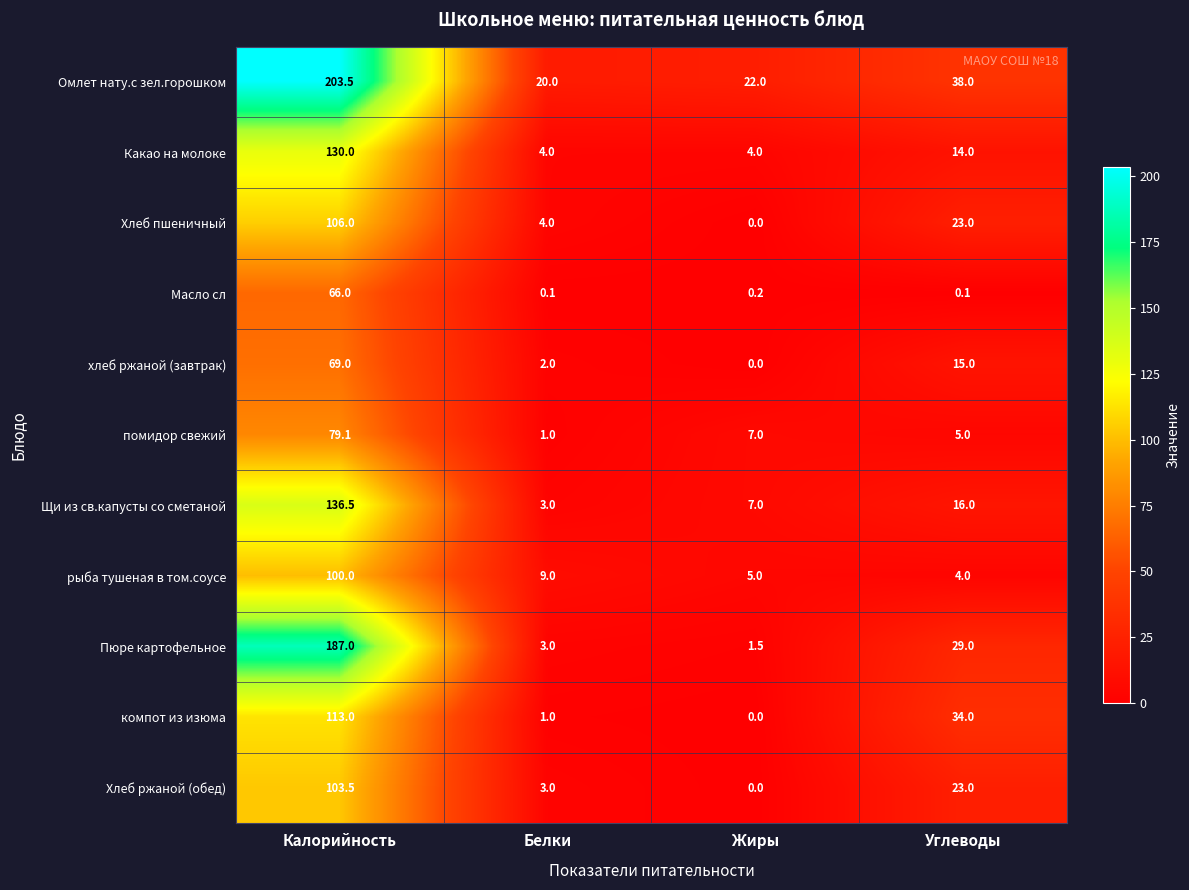

Which series has the largest range (max minus min)?

Пюре картофельное